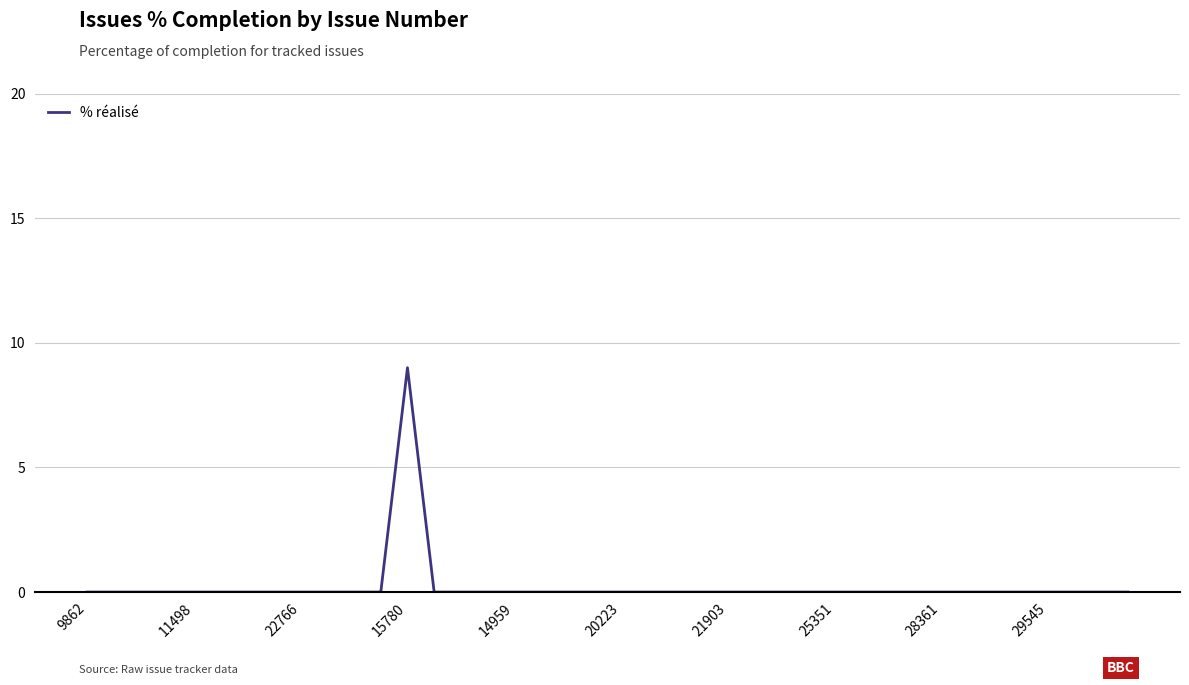

True or false: the data has more than 0 interior local peaks.

True